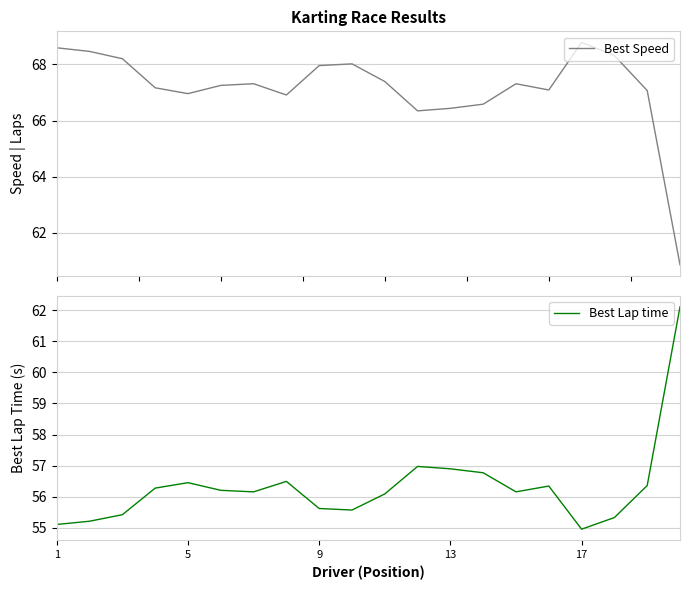

The Best Lap time series shows 31.7 at 13. True or false?

False